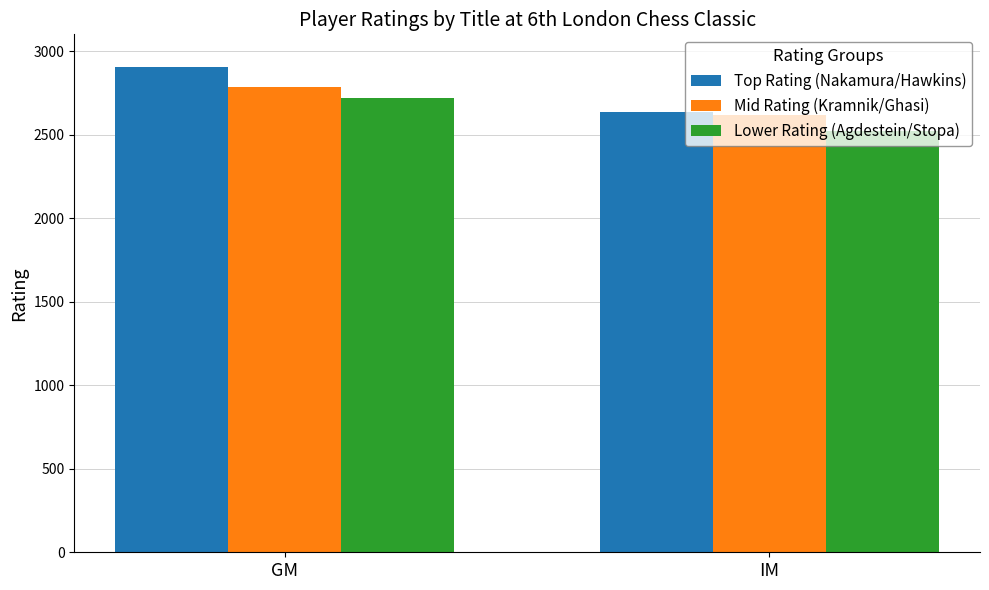

Which series has the largest range (max minus min)?

Top Rating (Nakamura/Hawkins)